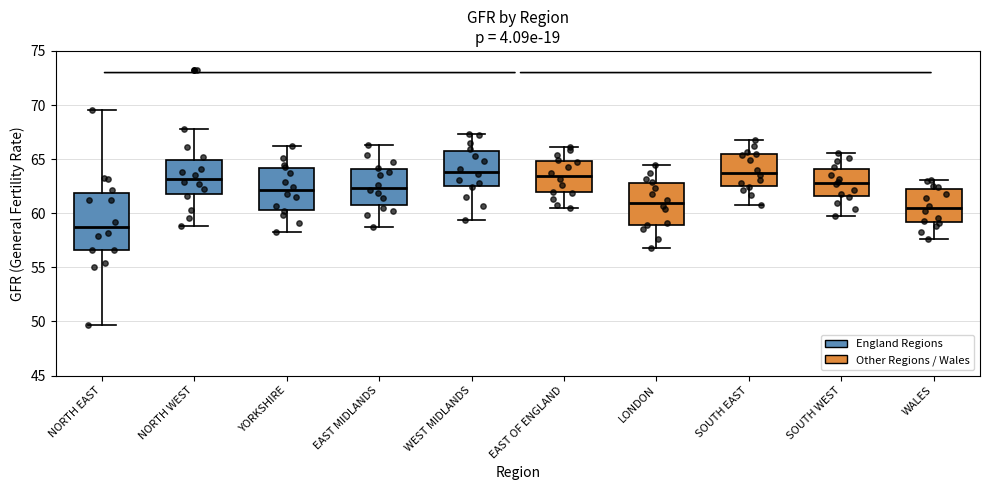

Reading left to right, transcribe this box plot: for each box, give where its median line is, the range the box spans, and where its two whiskers end, as read against the y-axis. The values are not printed on the chart, so give them approximately, as read against the axis.

NORTH EAST: median 58.5, box 56.5 to 62.0, whiskers 49.5 to 69.5
NORTH WEST: median 63.0, box 62.0 to 65.0, whiskers 59.0 to 68.0
YORKSHIRE: median 62.0, box 60.5 to 64.0, whiskers 58.5 to 66.0
EAST MIDLANDS: median 62.5, box 60.5 to 64.0, whiskers 58.5 to 66.5
WEST MIDLANDS: median 64.0, box 62.5 to 66.0, whiskers 59.5 to 67.5
EAST OF ENGLAND: median 63.5, box 62.0 to 65.0, whiskers 60.5 to 66.0
LONDON: median 61.0, box 59.0 to 63.0, whiskers 57.0 to 64.5
SOUTH EAST: median 64.0, box 62.5 to 65.5, whiskers 61.0 to 67.0
SOUTH WEST: median 63.0, box 61.5 to 64.0, whiskers 59.5 to 65.5
WALES: median 60.5, box 59.0 to 62.5, whiskers 57.5 to 63.0